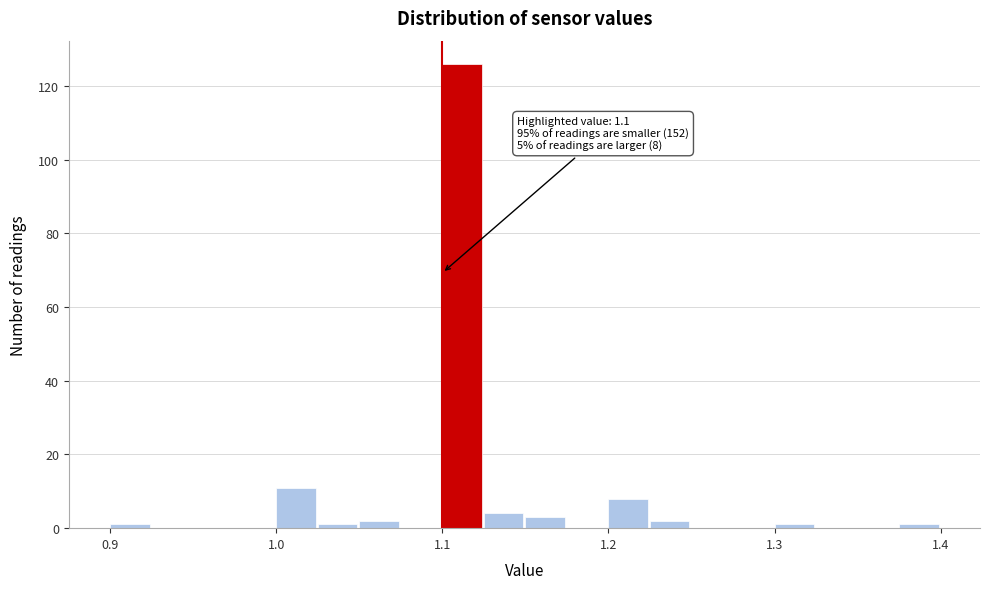

Read against the x-axis, roughly where is the centre of the tallest bar?

1.11